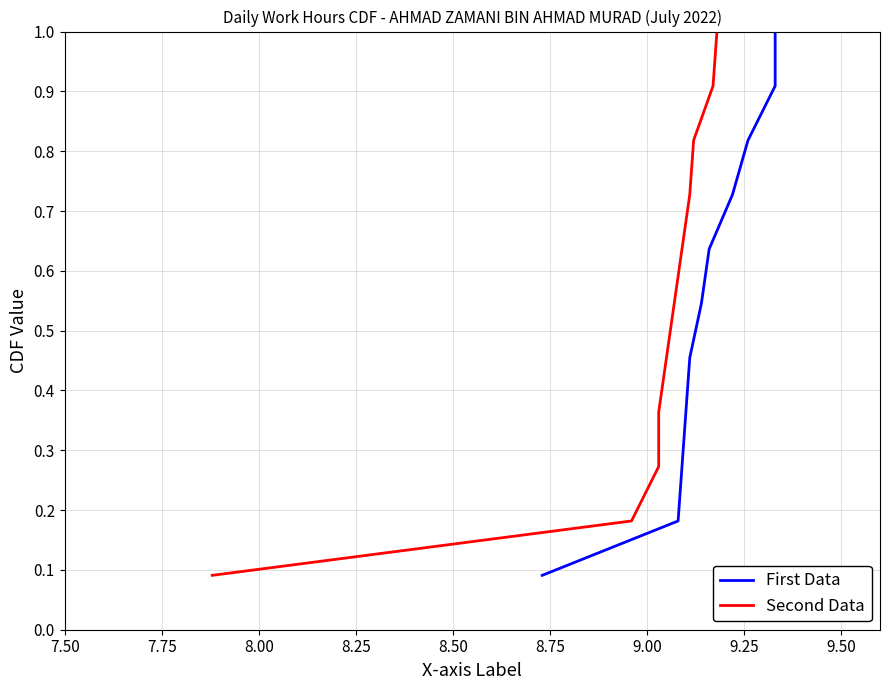

Which series has the largest range (max minus min)?

First Data